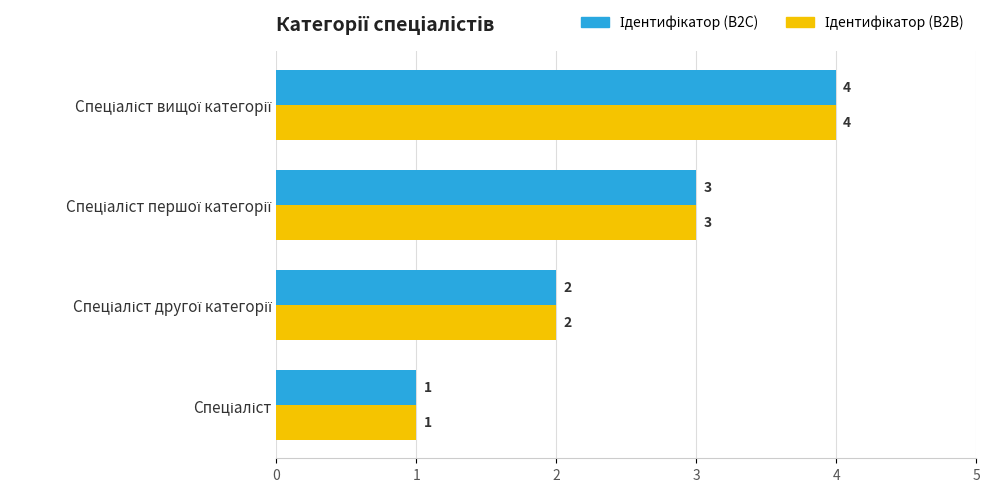

What is the greatest value displayed?

4